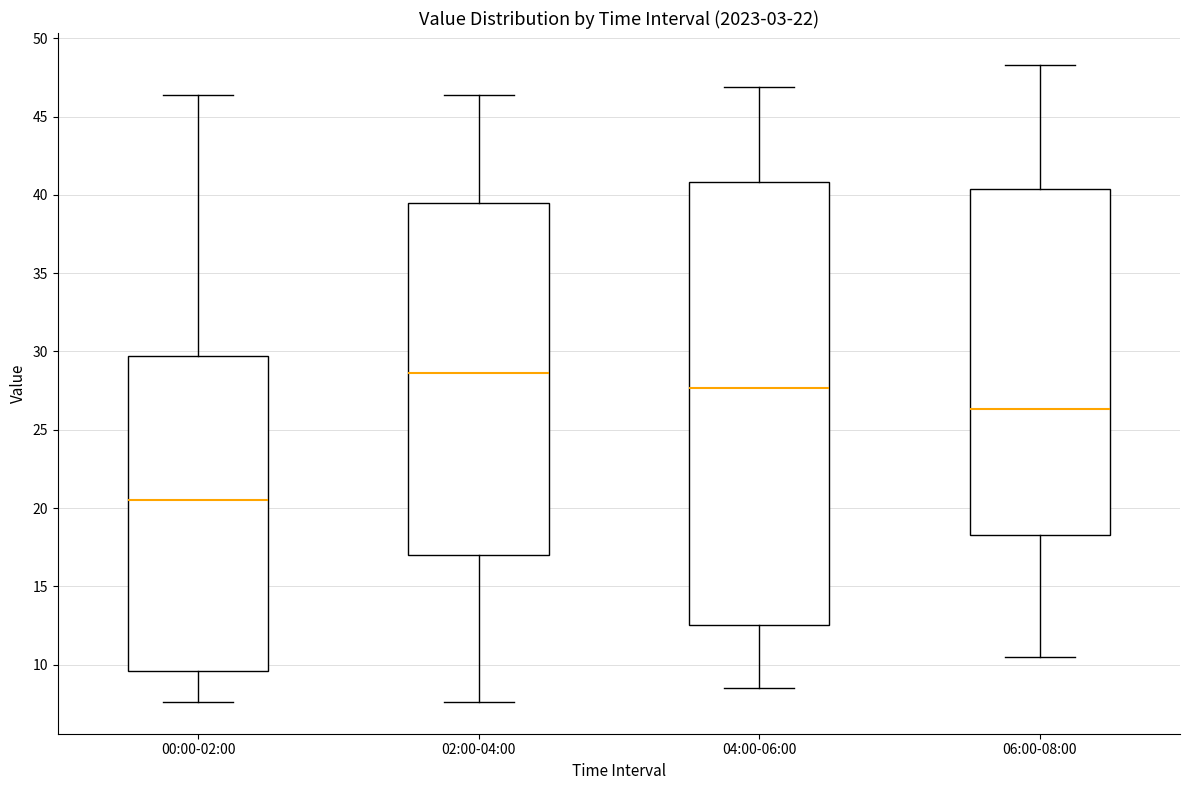

Where does the upper whisker of the box for 06:00-08:00 end on the y-axis? The values are not printed on the chart, so give them approximately, as read against the axis.

48.5